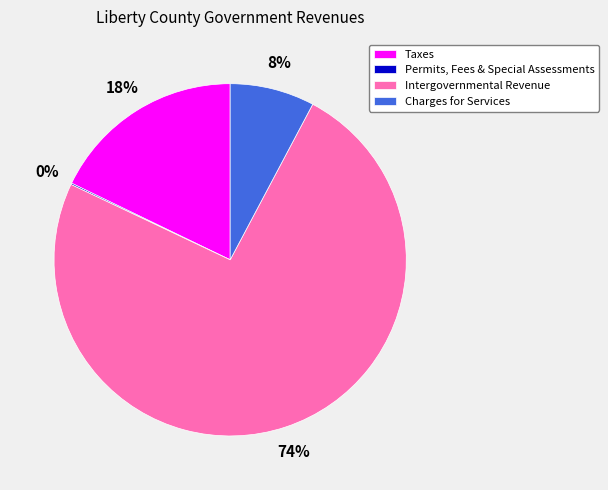

To the nearest percent, what portion does Intergovernmental Revenue represent?

74%